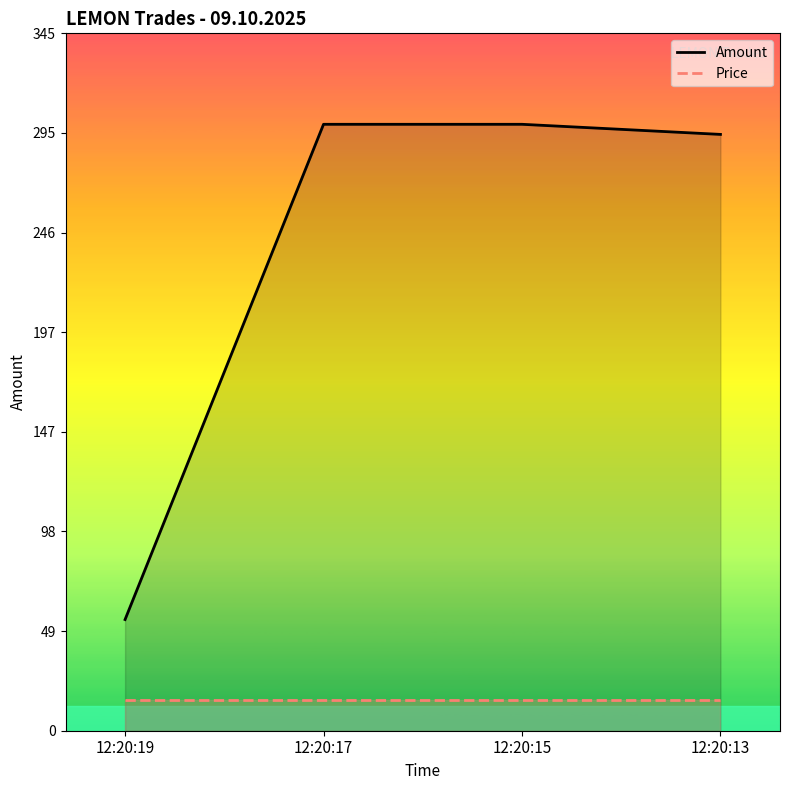

True or false: Price and Amount intersect in this chart.

False